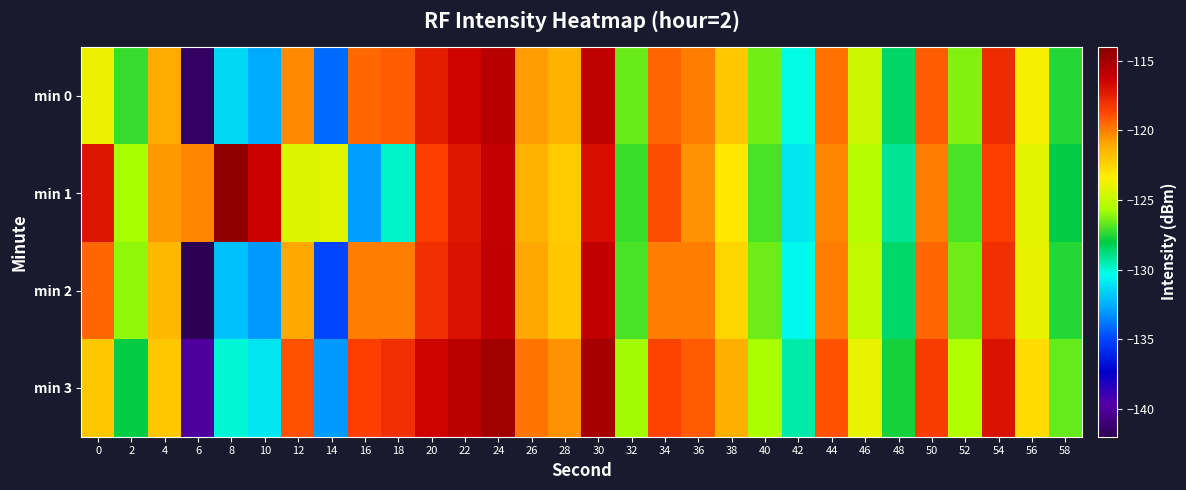

Which series changed the most between 0 and 8?

min 2